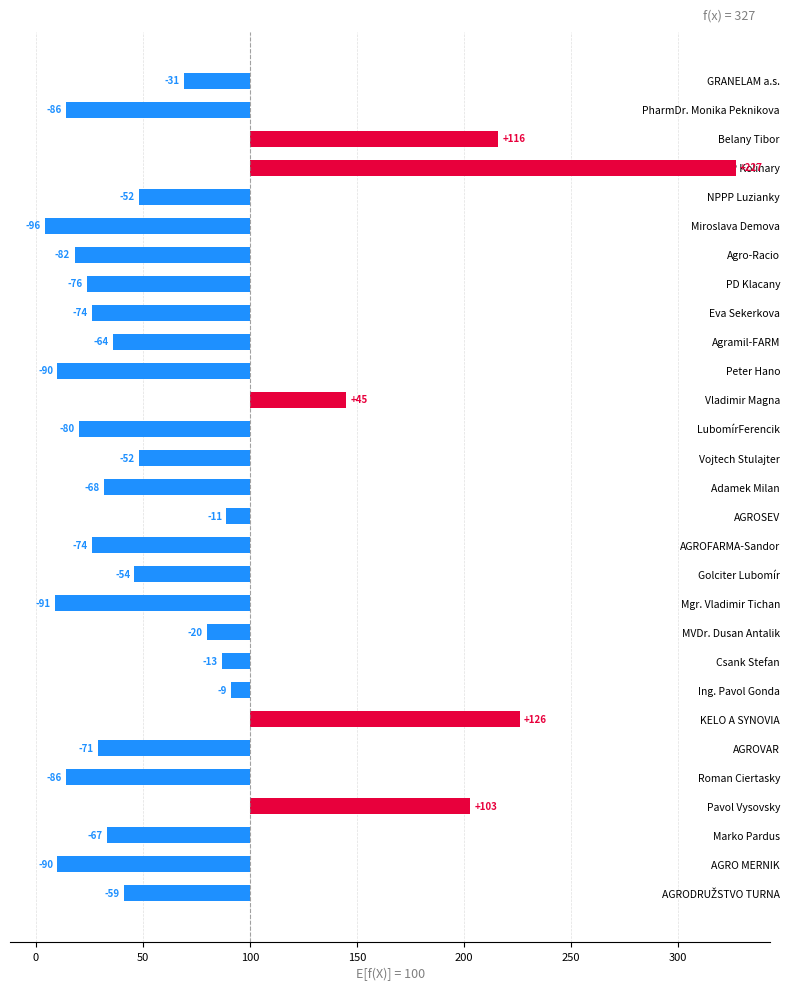

Where is the data nearest to the value 65?

Vladimir Magna